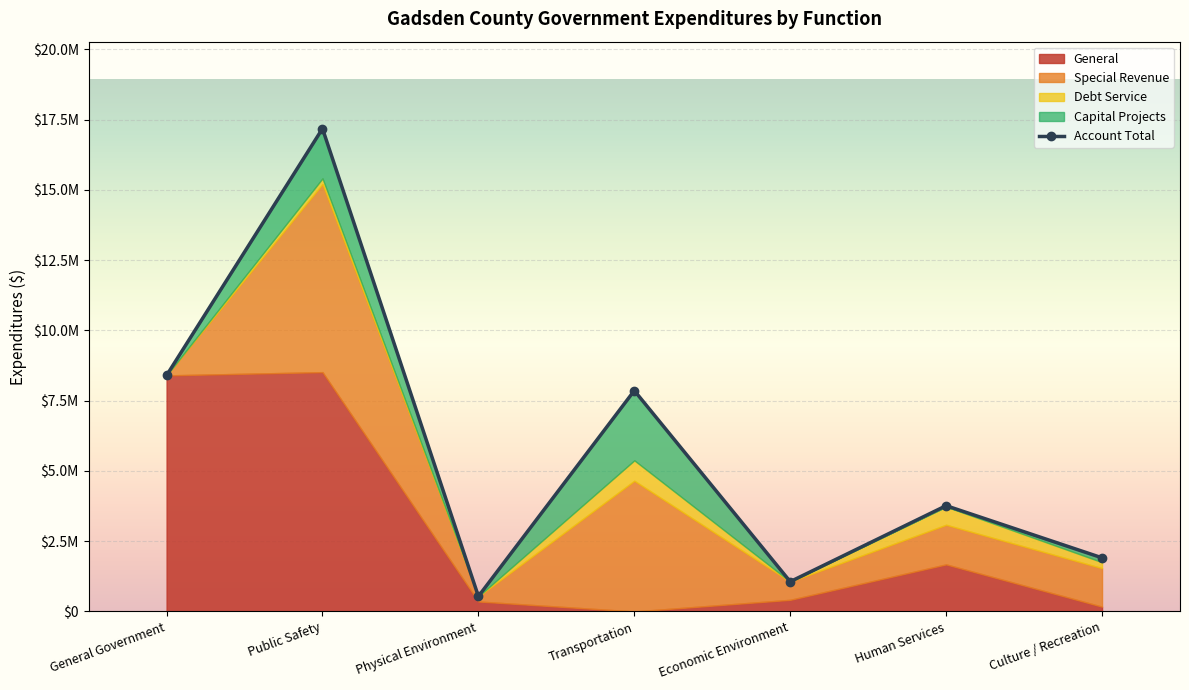

How many data points does each series have?

7